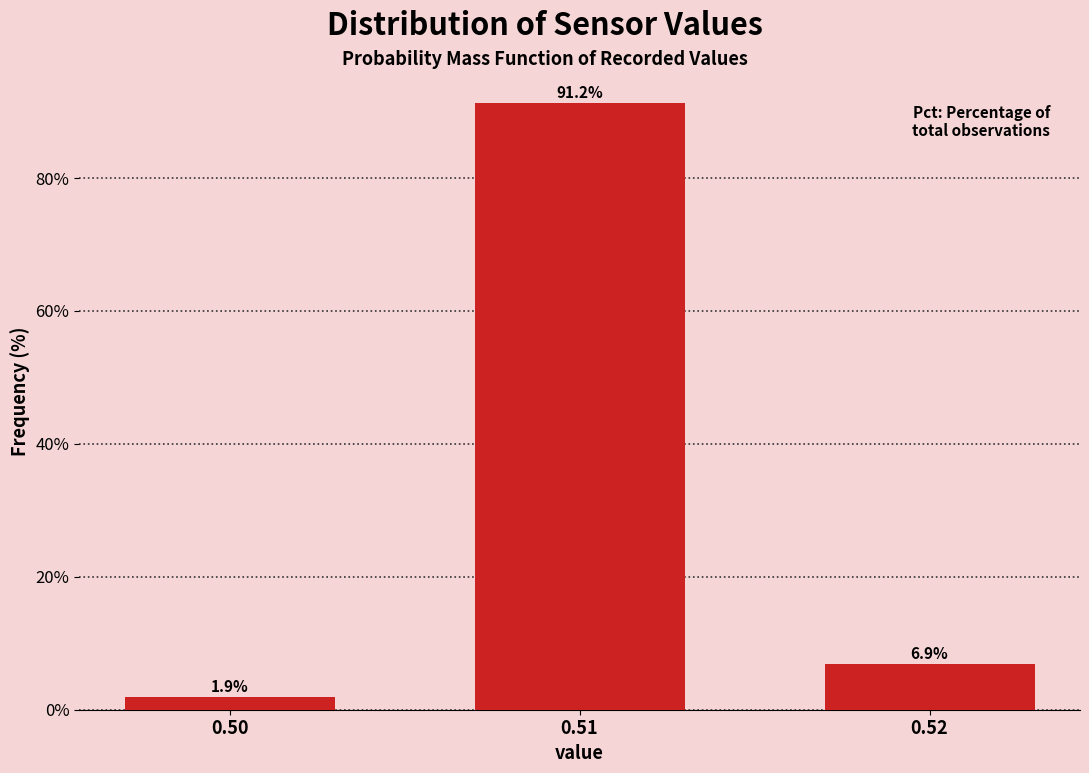

The chart shows a value of 1.9 at 0.50. True or false?

True